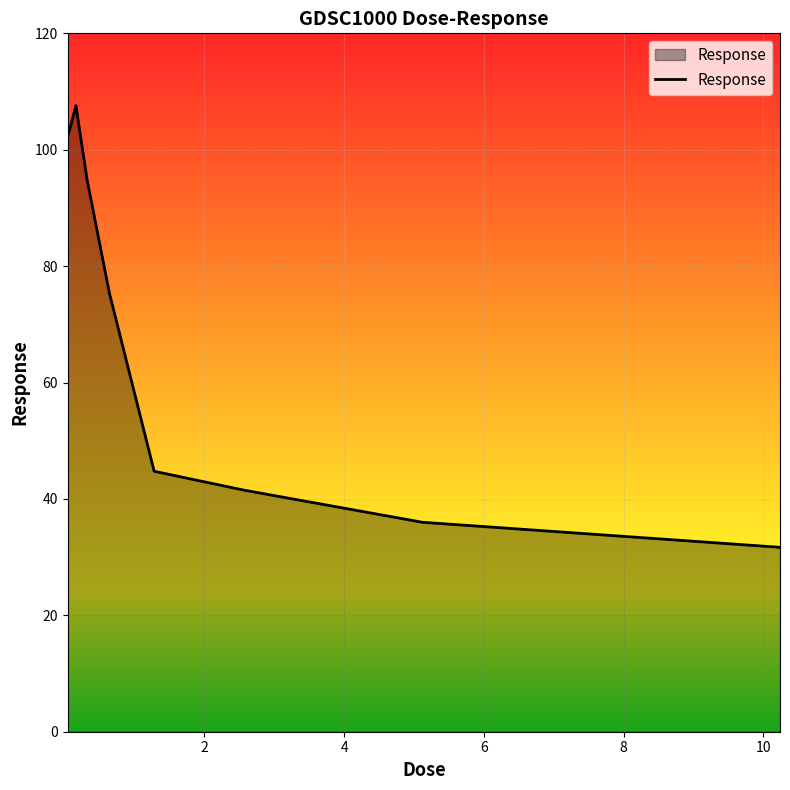

What is the difference between the maximum and minimum values?

75.9